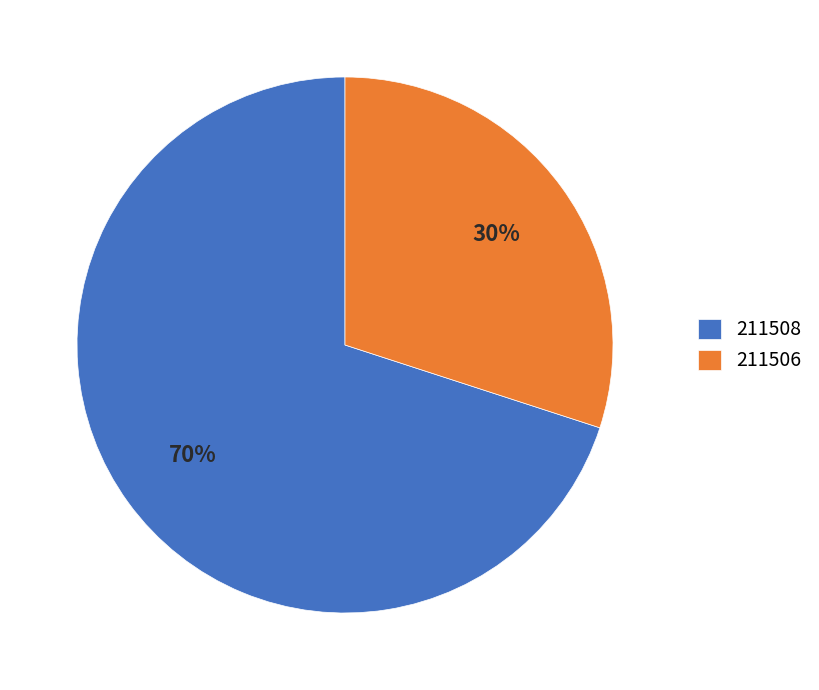

What percentage is the 211506 slice, to the nearest percent?

30%